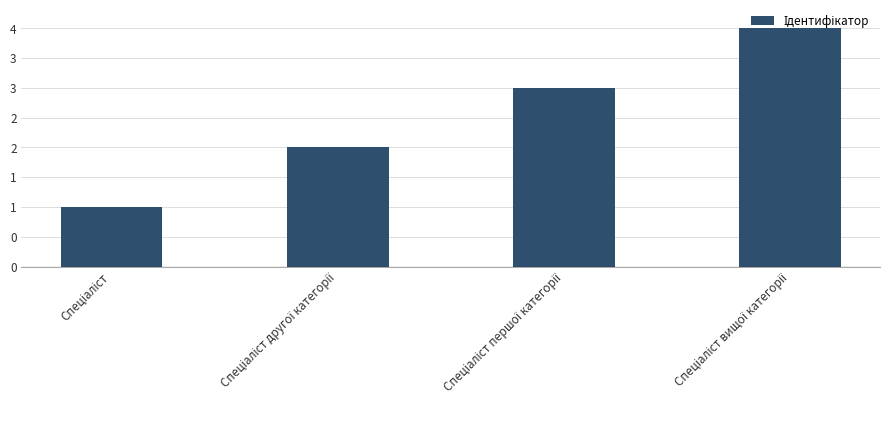

Are the bars horizontal?

No